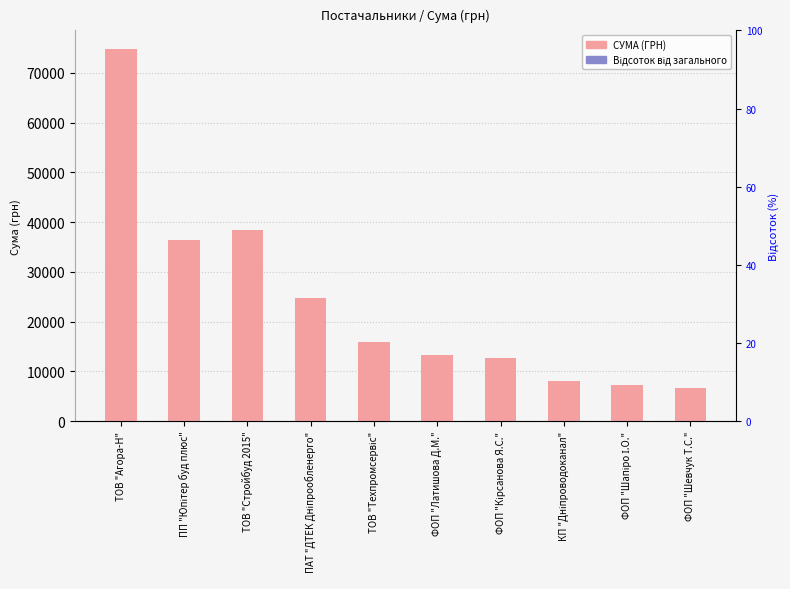

What is the average value of the percentile rank series?

10.0